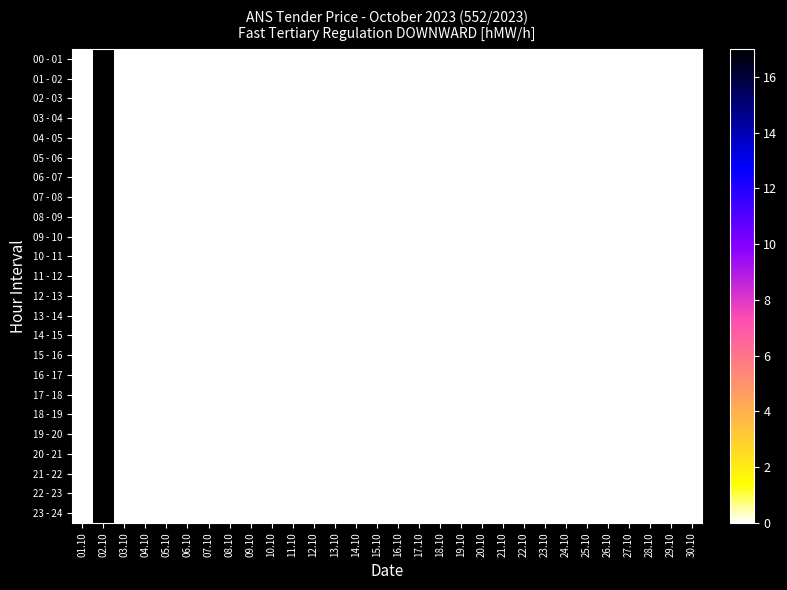

Rank the series at 15.10 from highest to lowest value.

00 - 01, 01 - 02, 02 - 03, 03 - 04, 04 - 05, 05 - 06, 06 - 07, 07 - 08, 08 - 09, 09 - 10, 10 - 11, 11 - 12, 12 - 13, 13 - 14, 14 - 15, 15 - 16, 16 - 17, 17 - 18, 18 - 19, 19 - 20, 20 - 21, 21 - 22, 22 - 23, 23 - 24